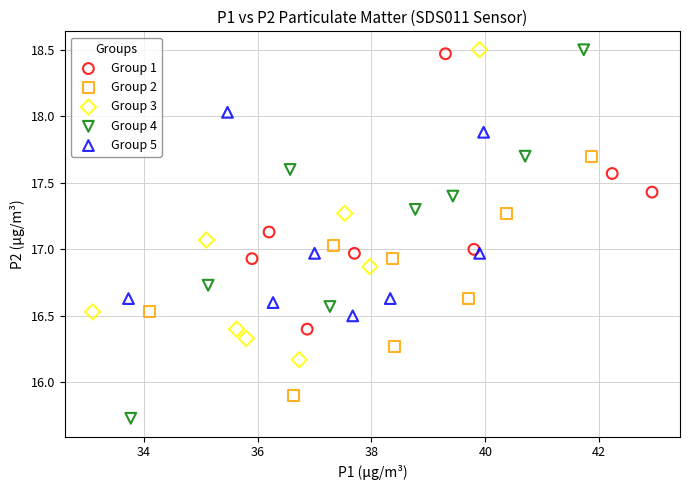

Which series contains the lowest Y value?

Group 4